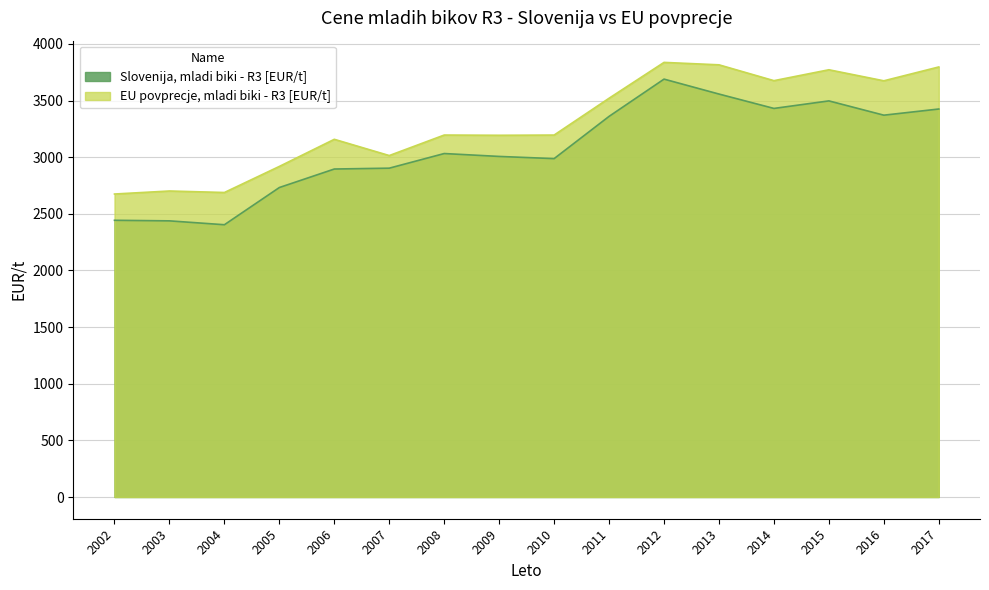

What is the value of the EU povprecje, mladi biki - R3 [EUR/t] point at the 8th from the left?

3193.8